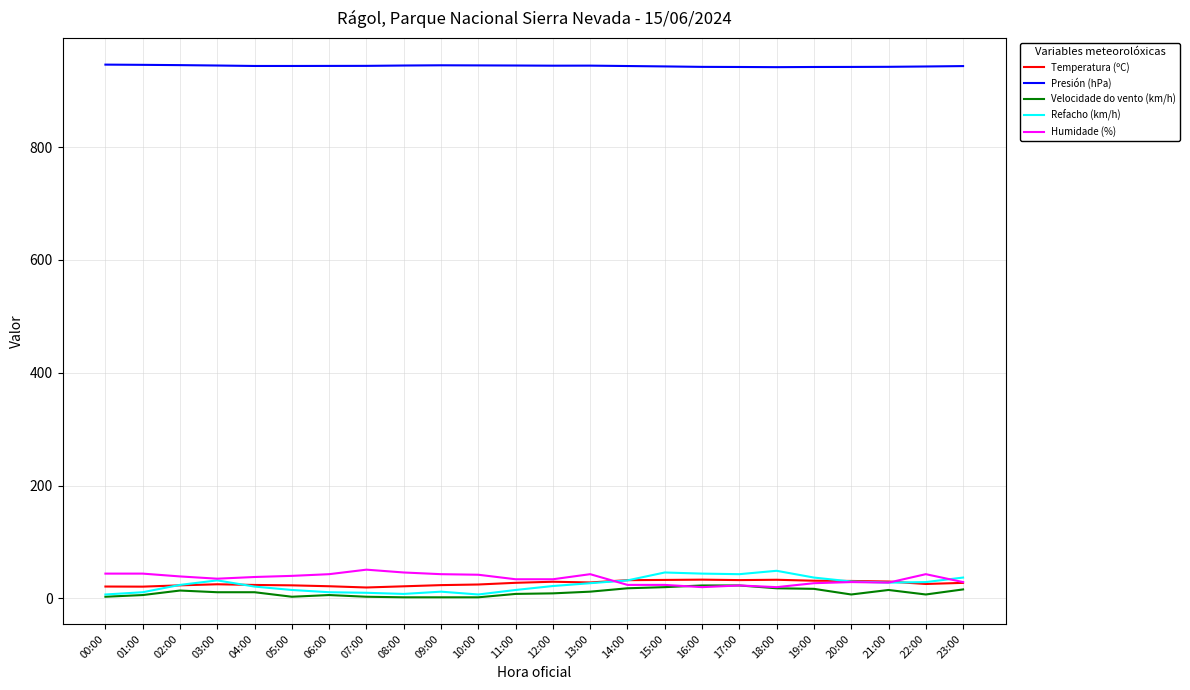

True or false: Refacho (km/h) and Presión (hPa) cross at least once.

False